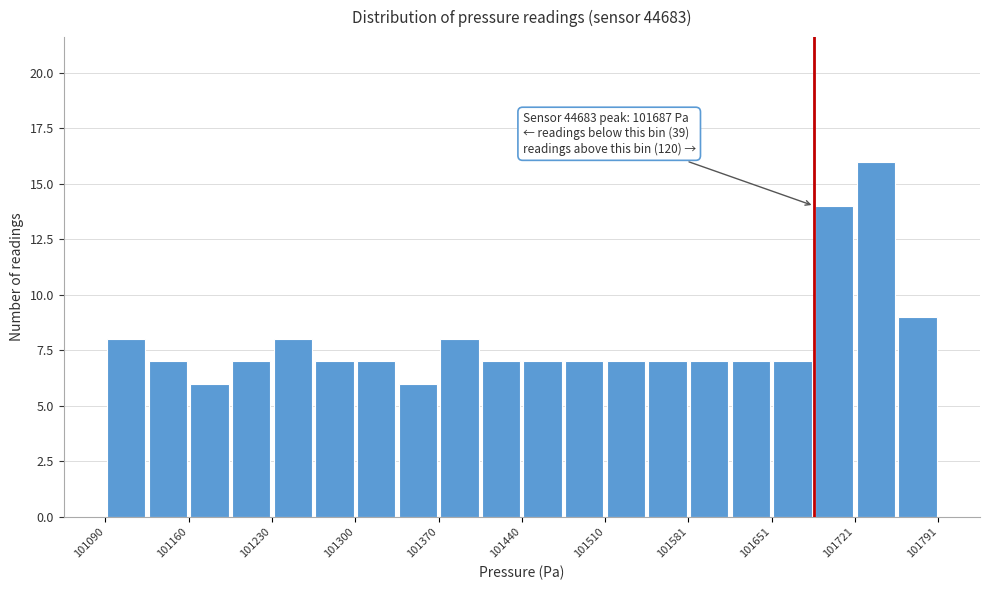

Around what value on the x-axis is the tallest bar? Give the approximate position of its centre, as read against the axis.

101740